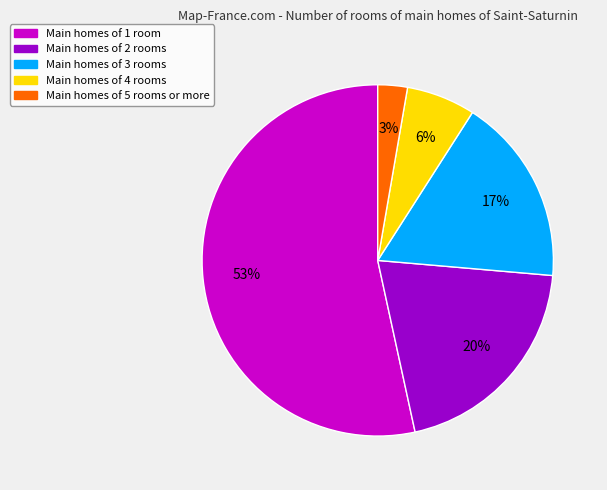

Is there any slice that represents more than half of the pie?

Yes